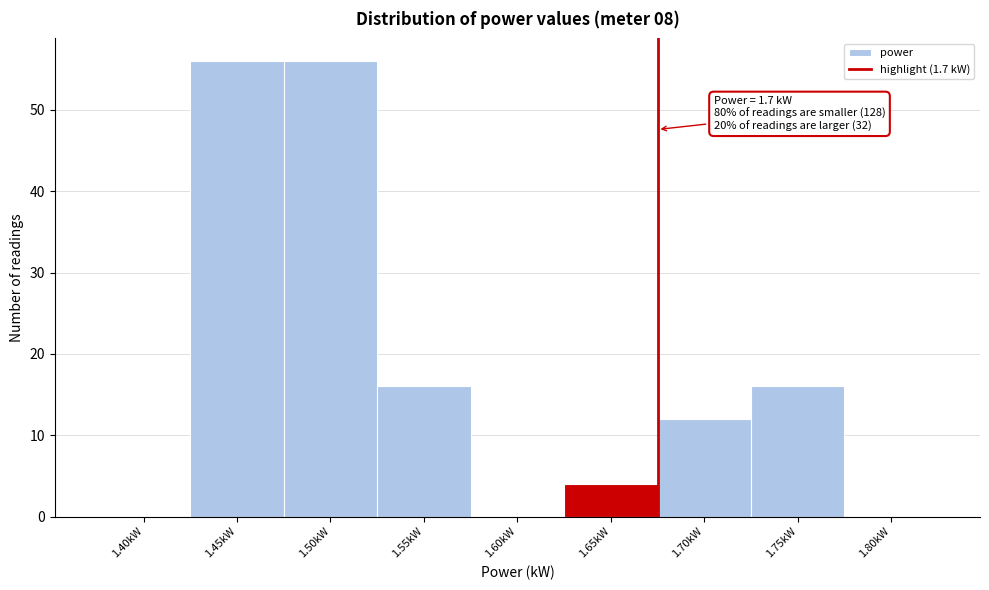

Reading left to right, list all the values displayed in this chart.

1.40kW=0	1.45kW=56	1.50kW=56	1.55kW=16	1.60kW=0	1.65kW=4	1.70kW=12	1.75kW=16	1.80kW=0